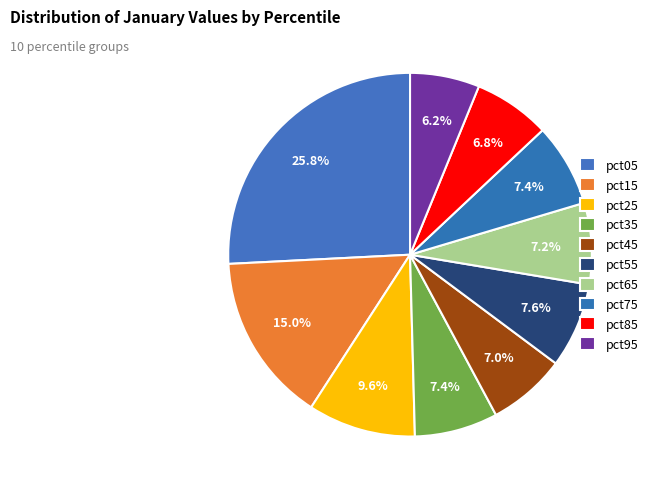

Is it true that pct75 is 7% of the pie?

True